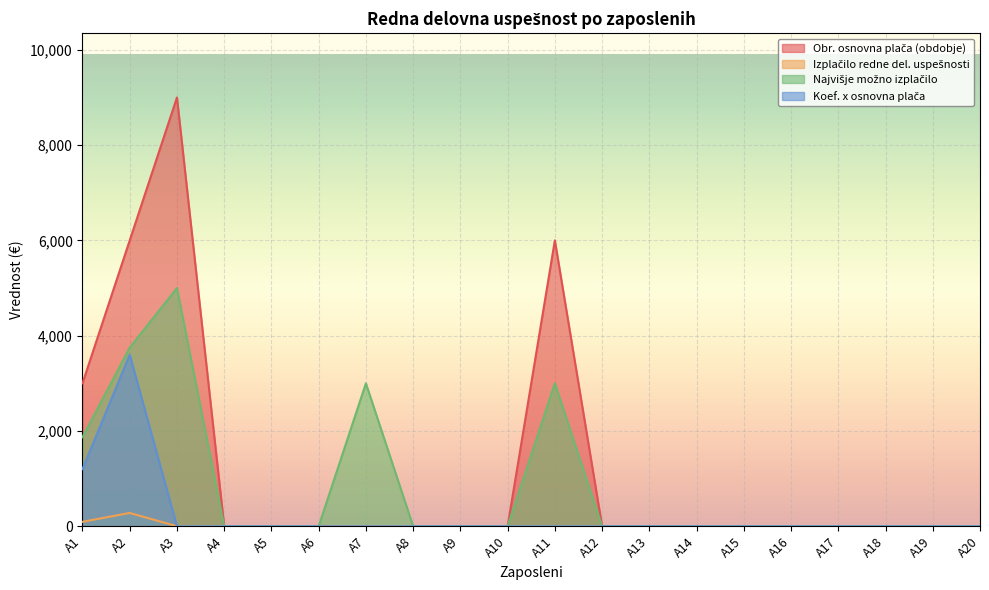

At which label does Najvišje možno izplačilo reach its peak?

A3